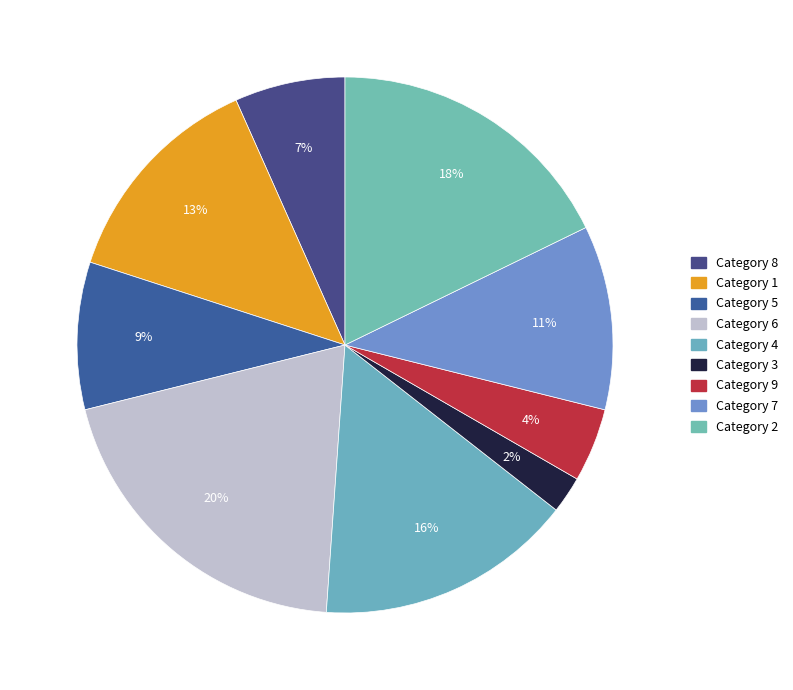

How many slices are in this pie chart?

9